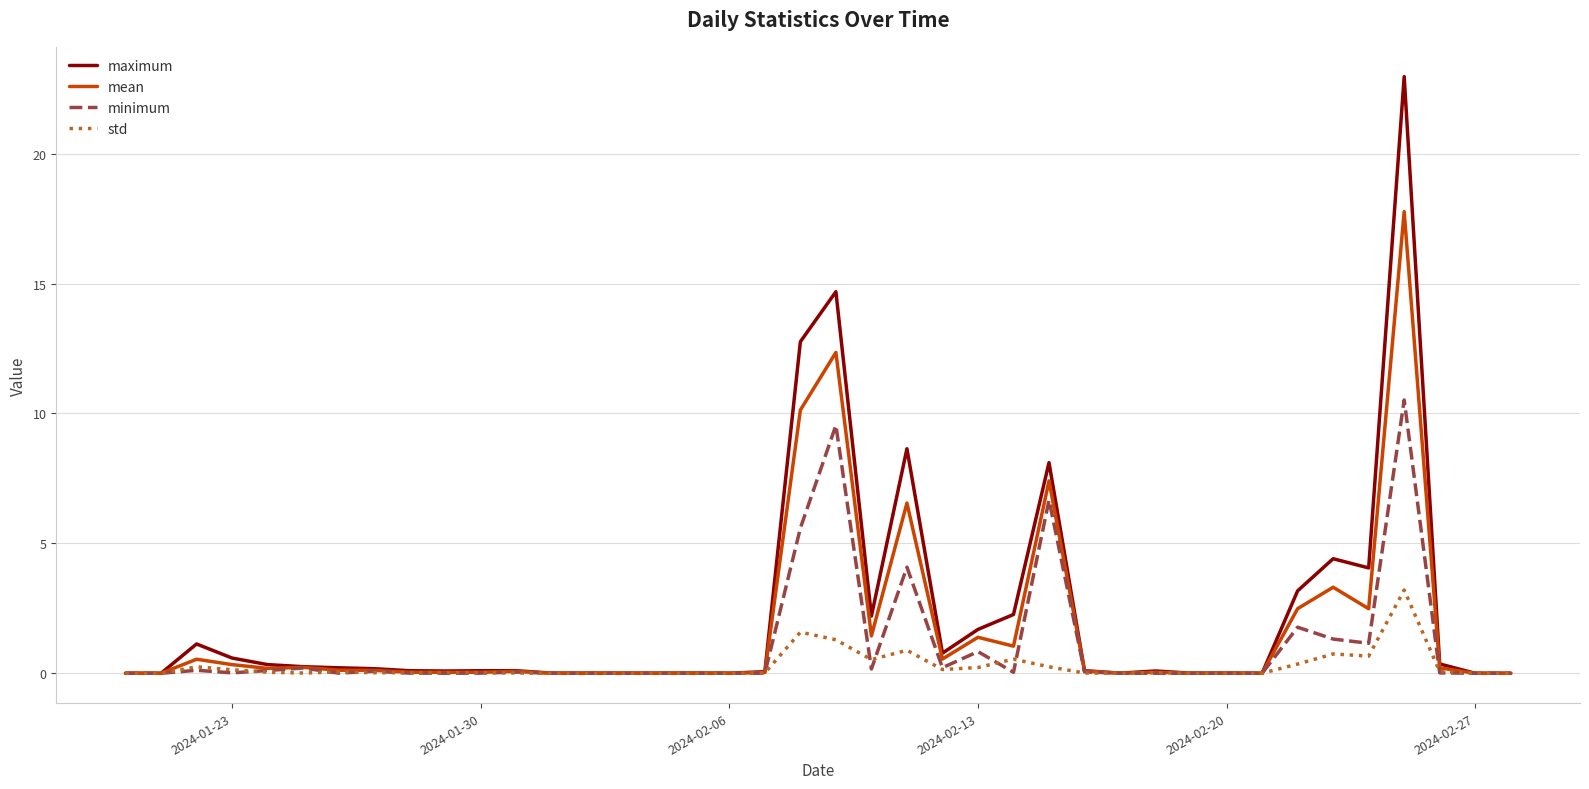

List the series in order of their peak value, lowest first.

std, minimum, mean, maximum